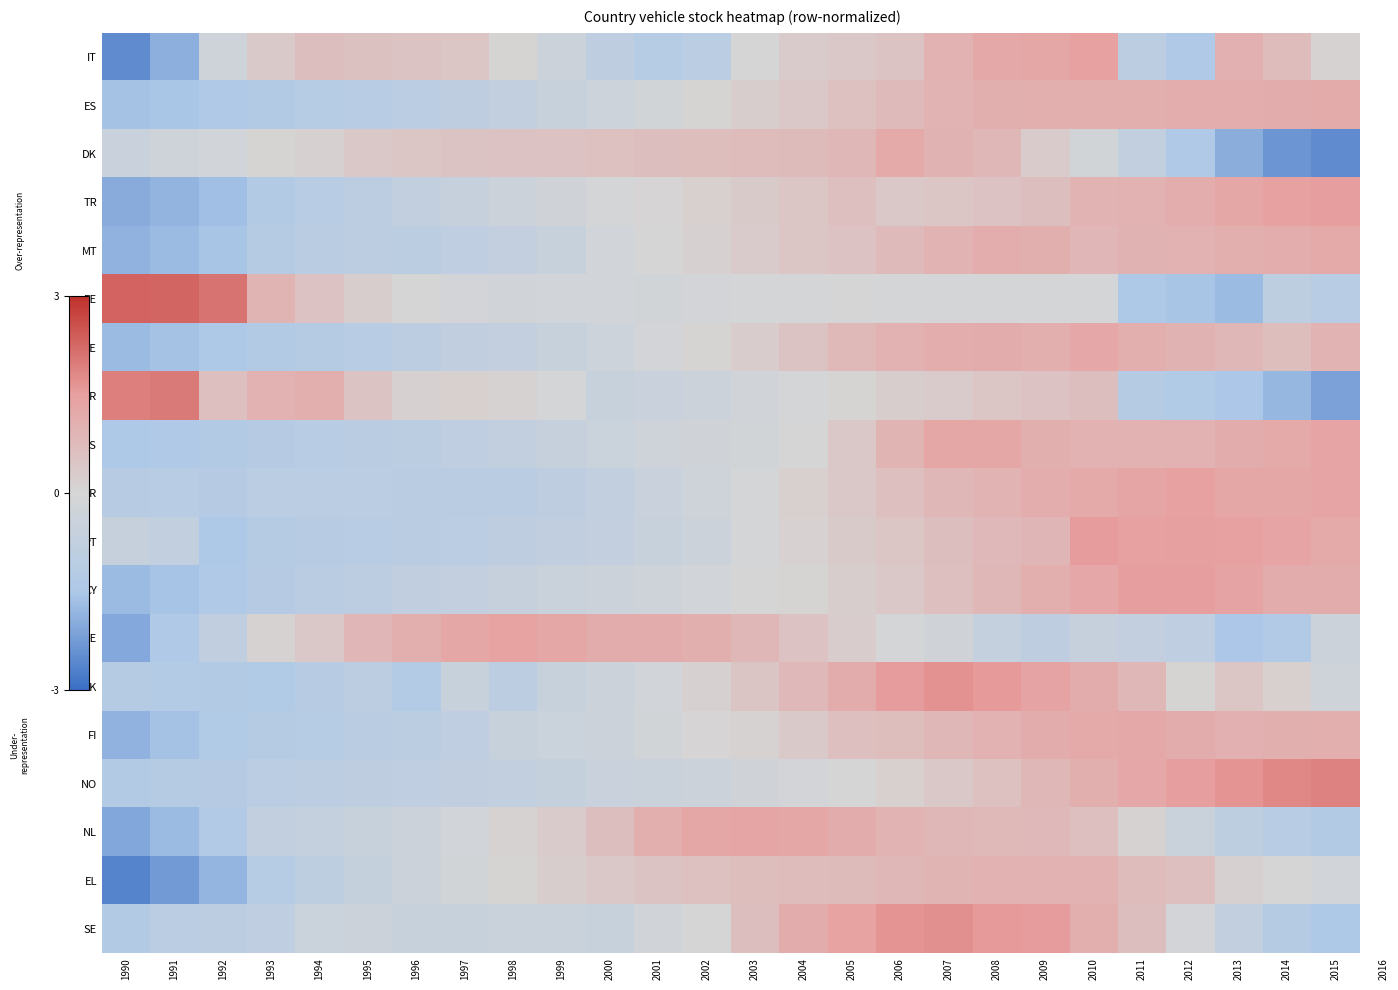

Which has a higher value, 1997 or 2002?

1997